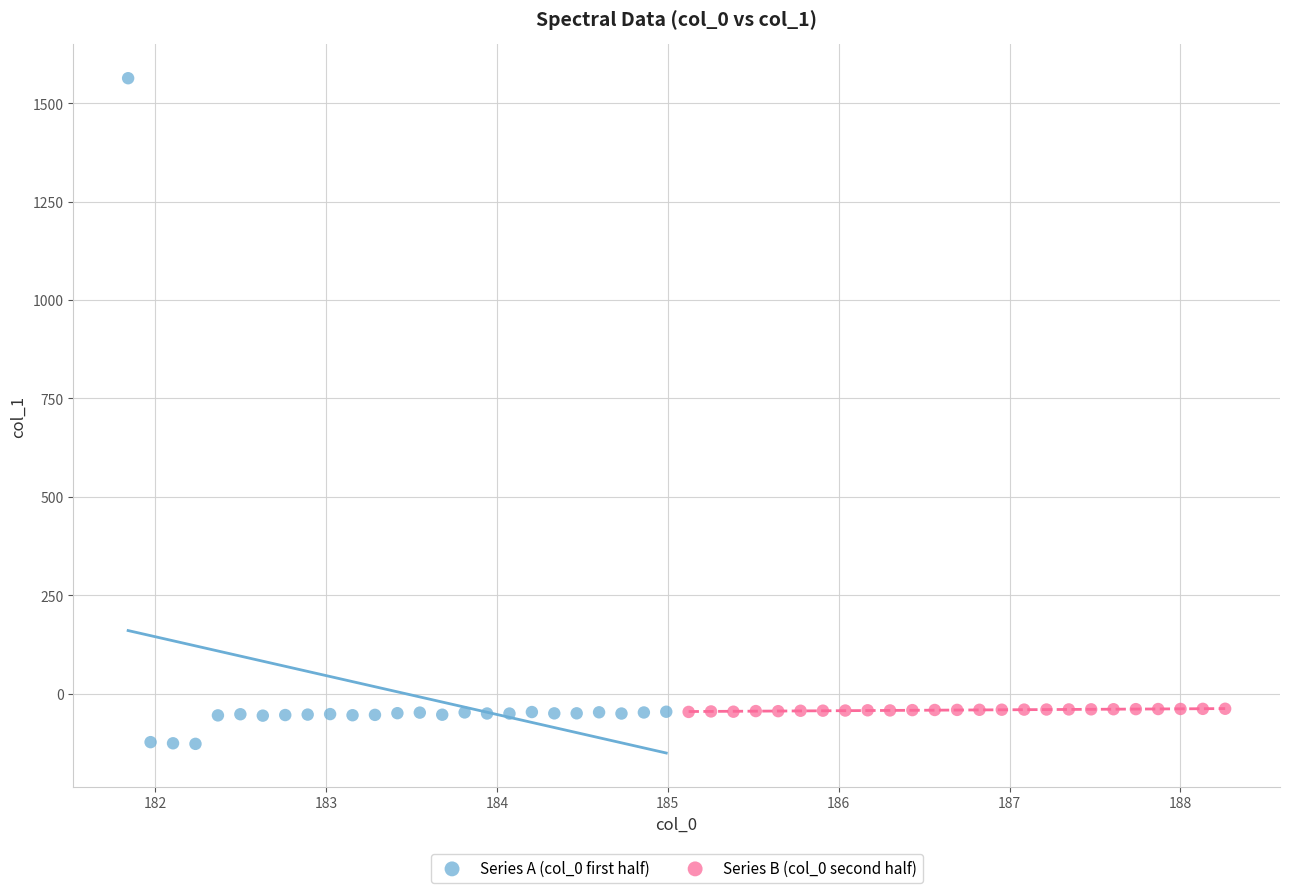

What are all the series names shown in the legend?

Series A (col_0 first half), Series B (col_0 second half)